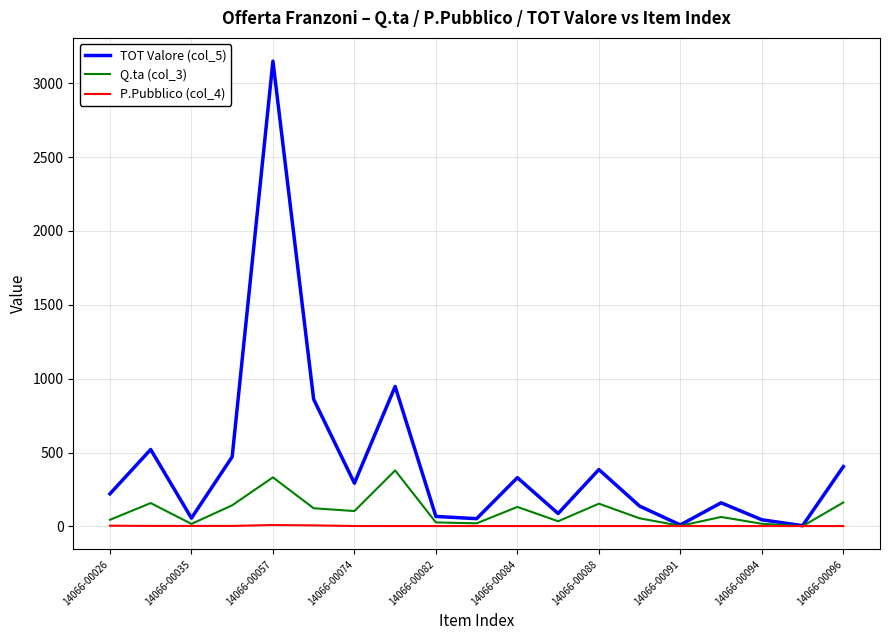

List the series in order of their overall mean, highest first.

TOT Valore (col_5), Q.ta (col_3), P.Pubblico (col_4)